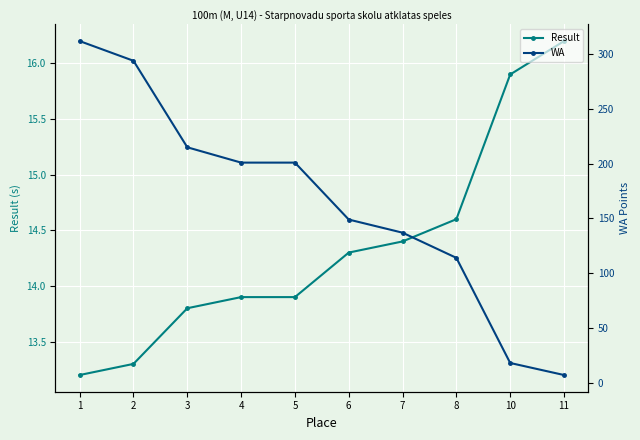

What is the sum of all Result values?

143.5